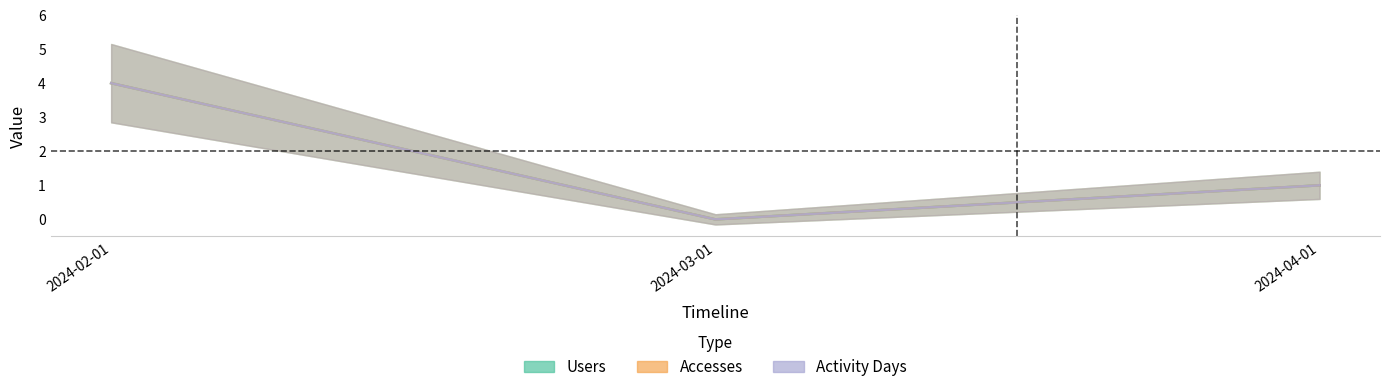

What is the difference between the second highest and minimum values in the Accesses series?

1